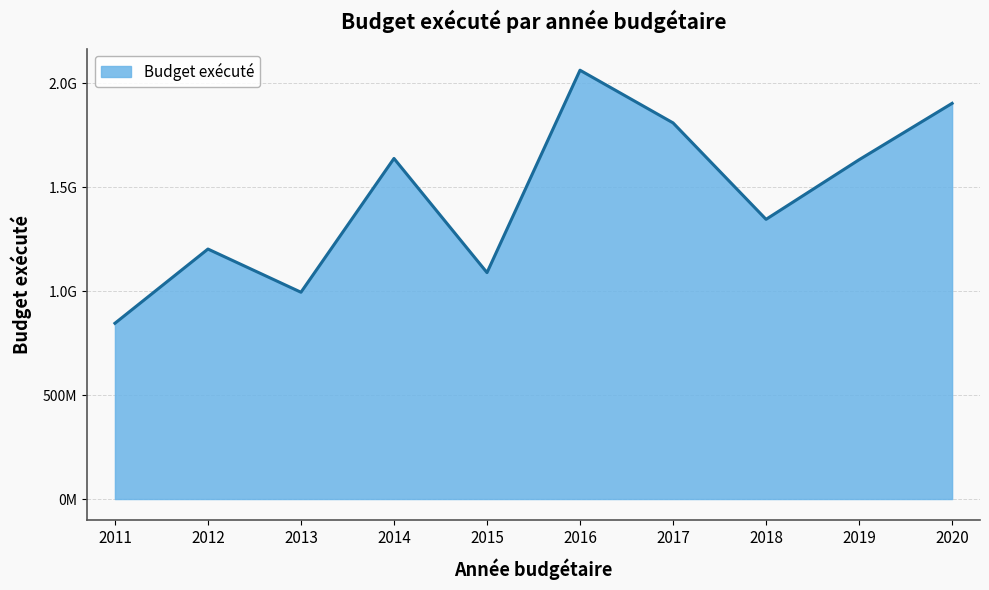

What is the approximate value at 2015?

1089461101